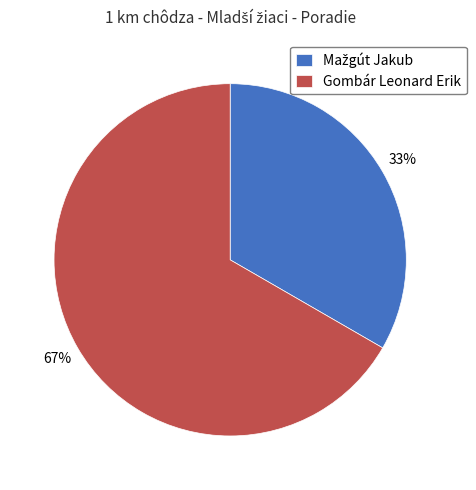

To the nearest percent, what percentage of the pie is Gombár Leonard Erik?

67%